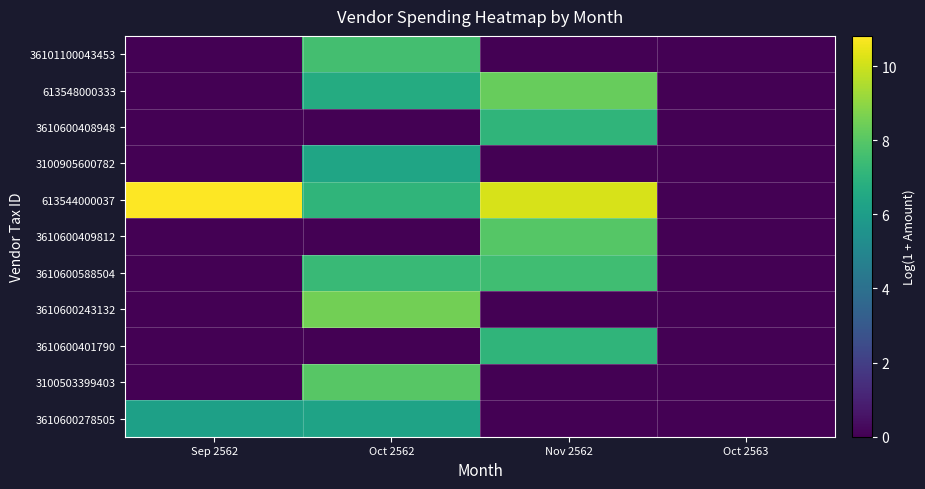

Rank the series at Nov 2562 from highest to lowest value.

613544000037, 613548000333, 3610600409812, 3610600588504, 3610600408948, 3610600401790, 36101100043453, 3100905600782, 3610600243132, 3100503399403, 3610600278505